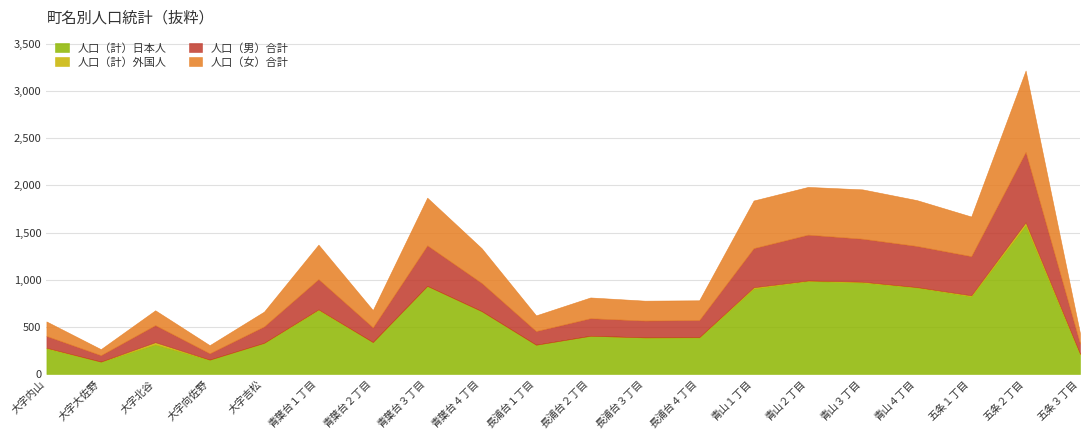

At which category is the sum across all series the highest?

五条２丁目